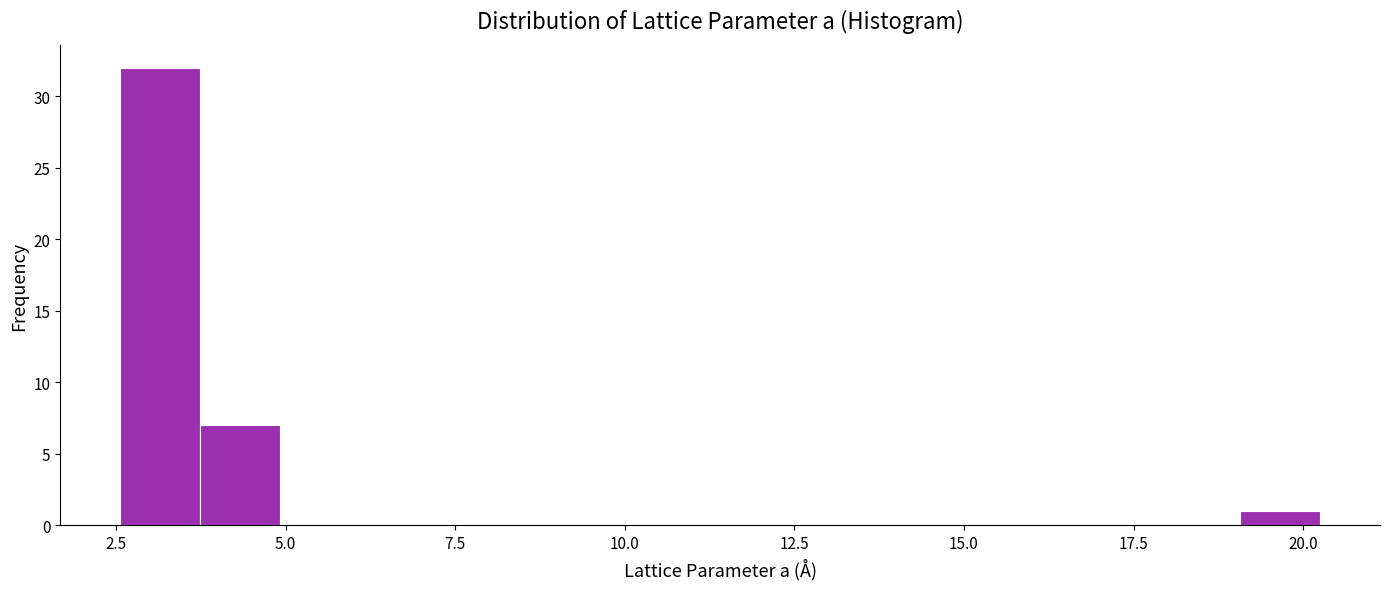

Read against the x-axis, roughly where is the centre of the tallest bar?

3.0